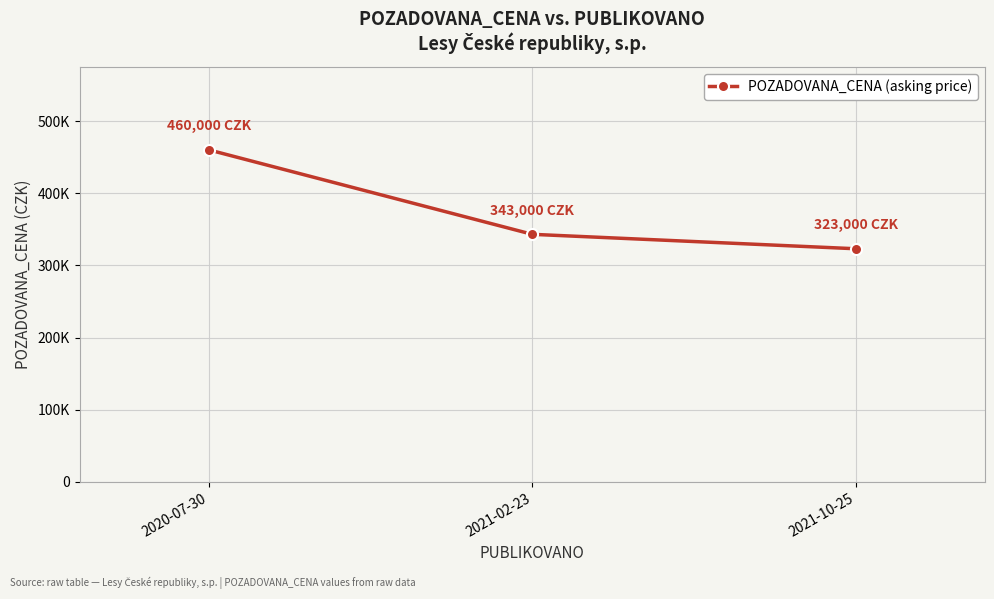

Does the chart have visible grid lines?

Yes